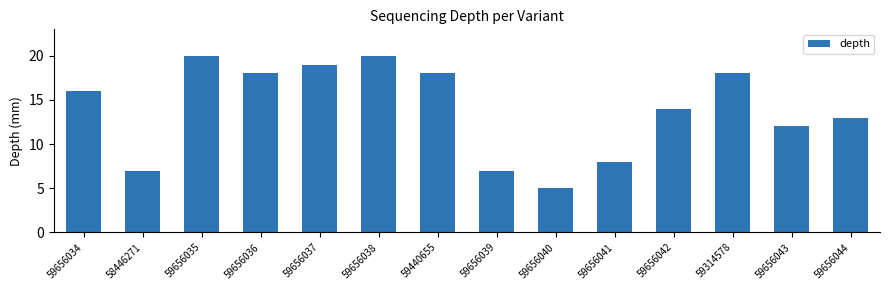

What is the difference between the maximum and minimum values?

15